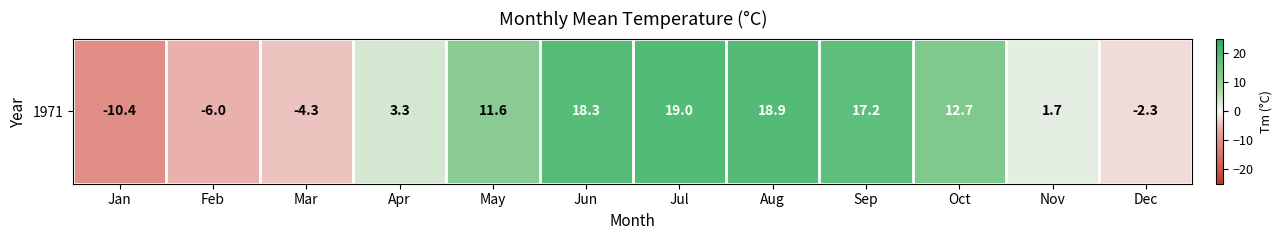

How many values are above zero?

8